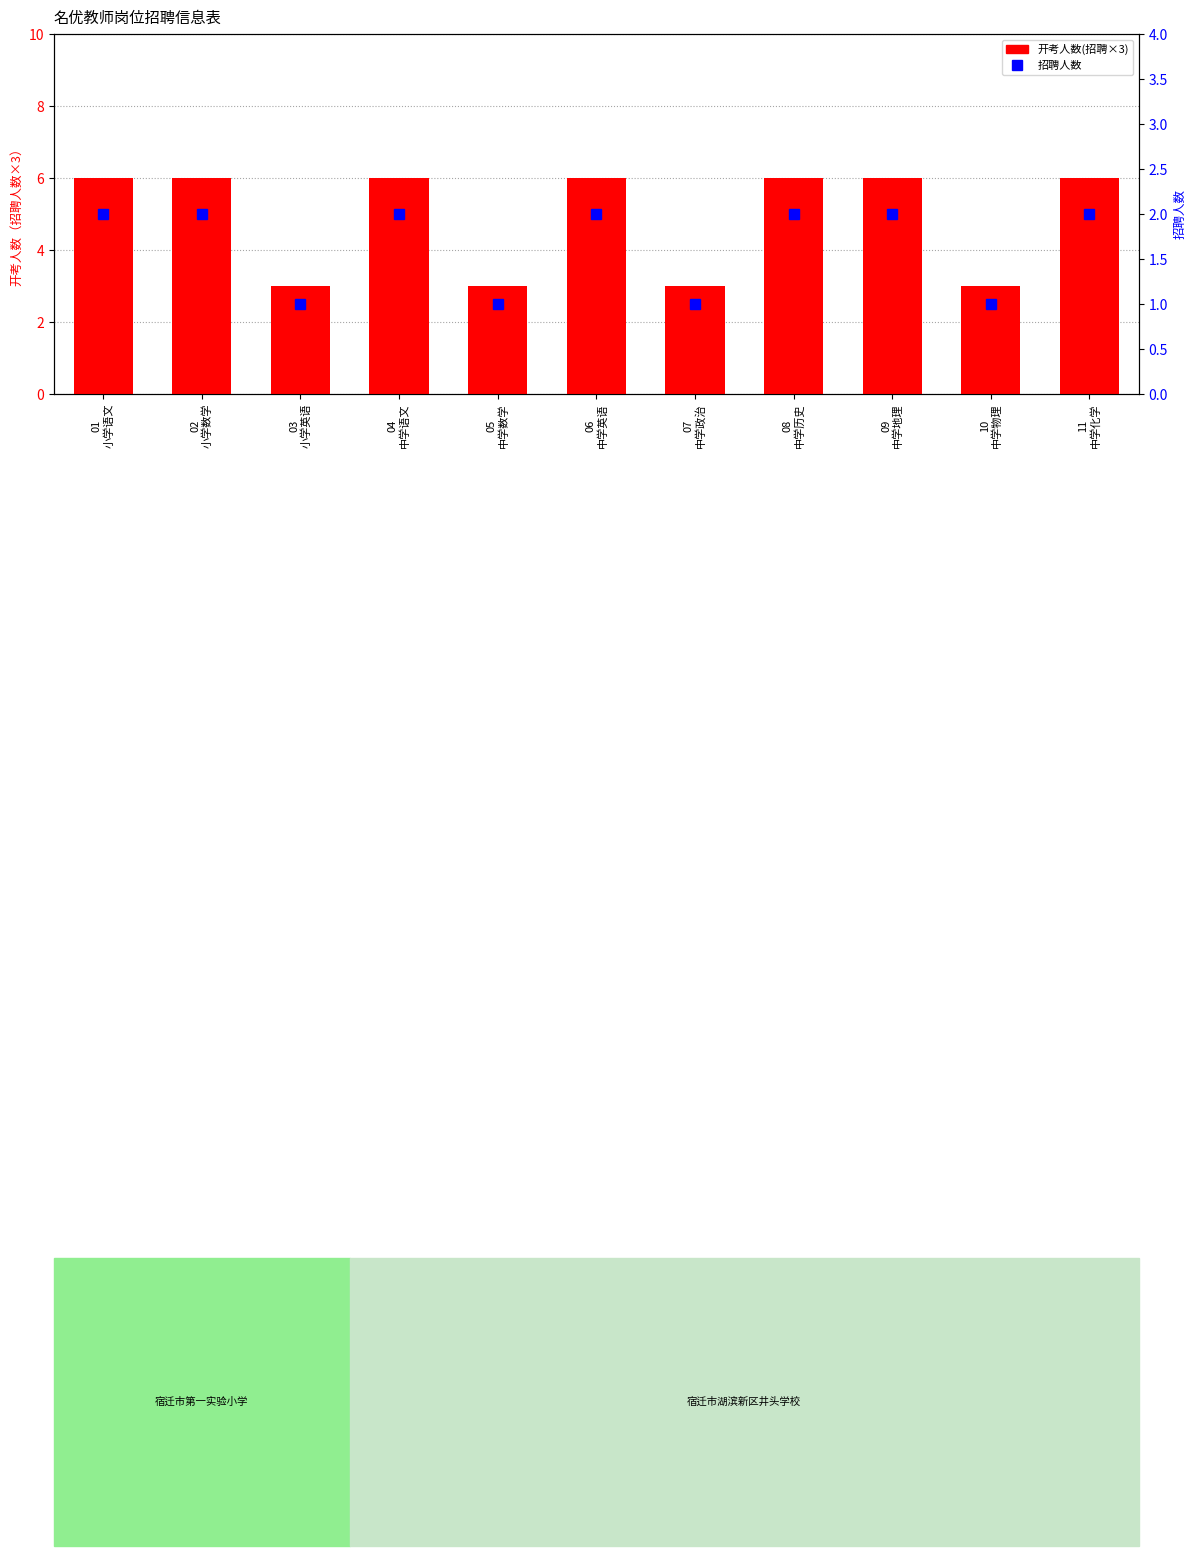

What is the lowest value of the 开考人数(招聘×3) series?

3